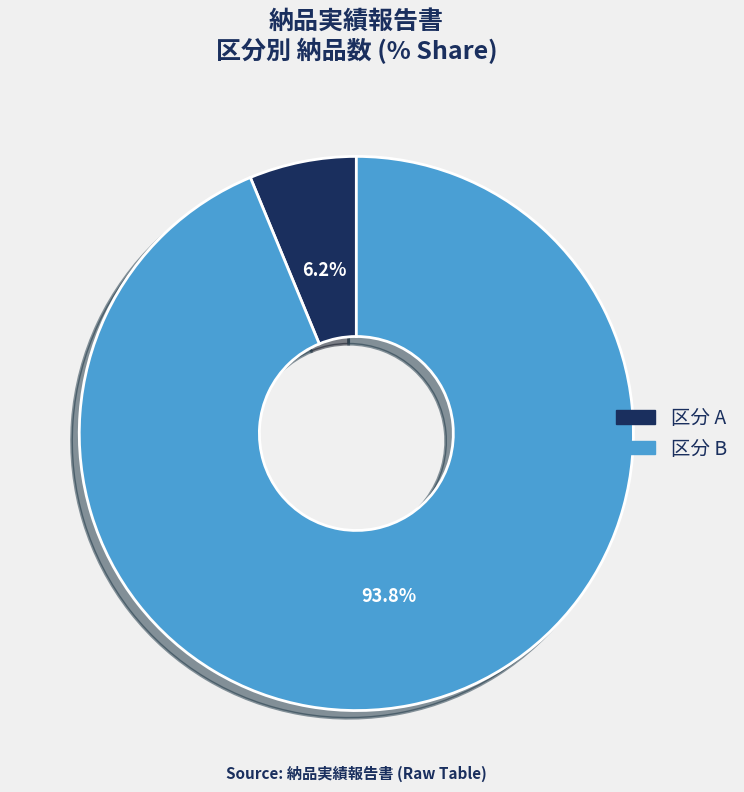

Which slice represents more than half of the pie?

区分 B